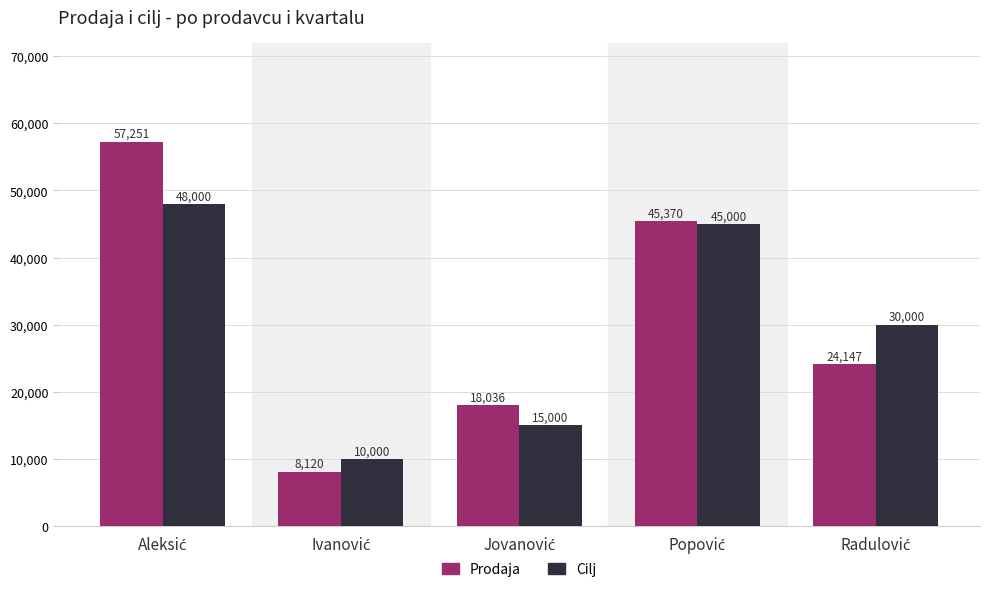

At how many categories does at least one series exceed 20132?

3